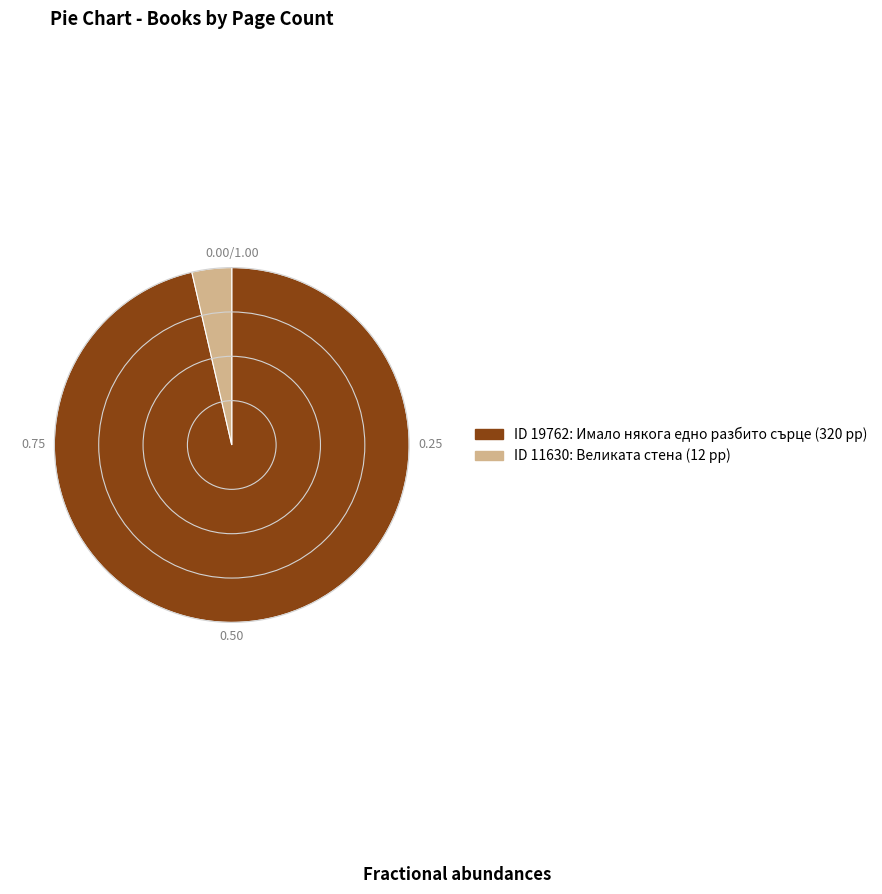

Does any single category account for the majority?

Yes